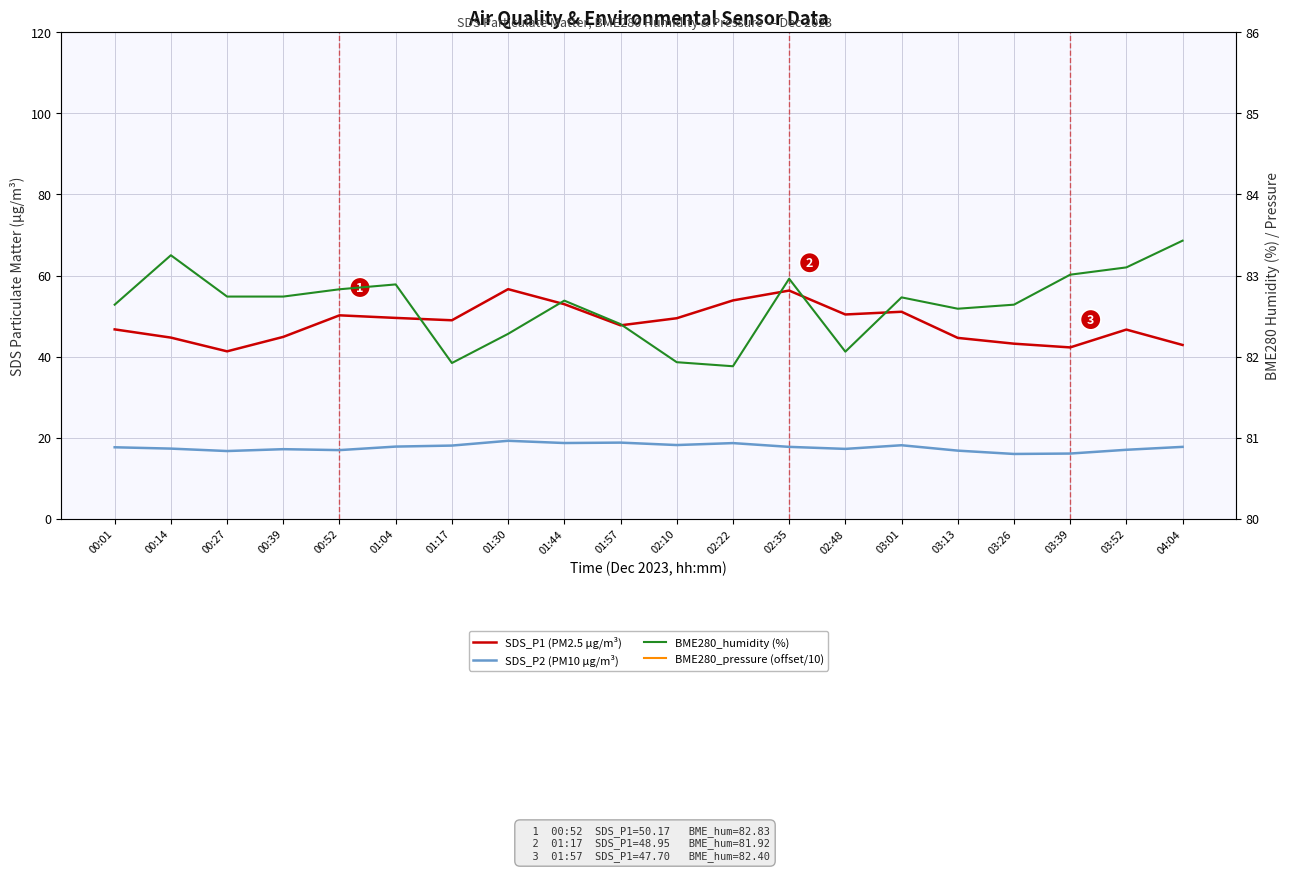

List the series in order of their overall mean, highest first.

BME280_humidity (%), SDS_P1 (PM2.5 µg/m³), SDS_P2 (PM10 µg/m³), BME280_pressure (offset/10)